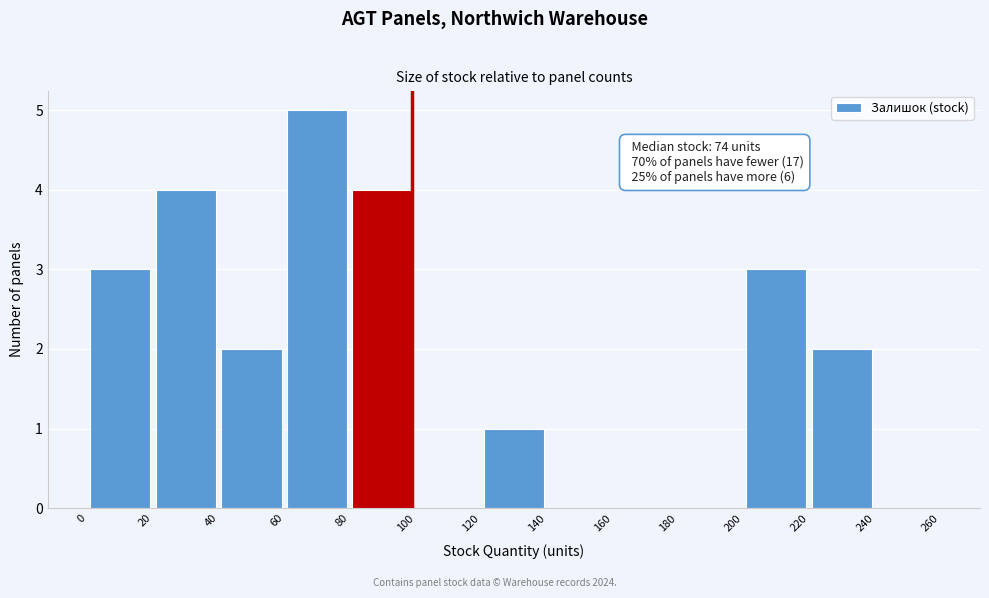

Over which range of the x-axis is the bar tallest?

60 to 80